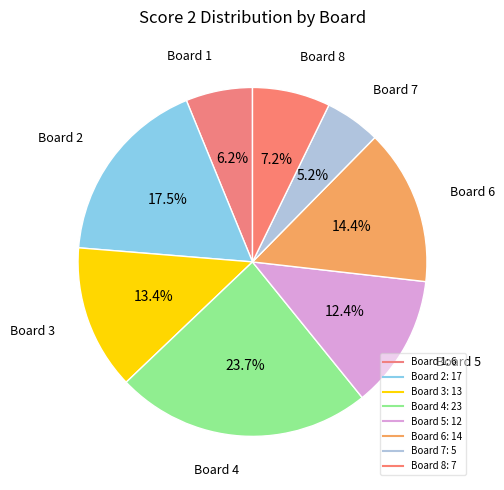

Does Board 8 represent more than half of the total?

No